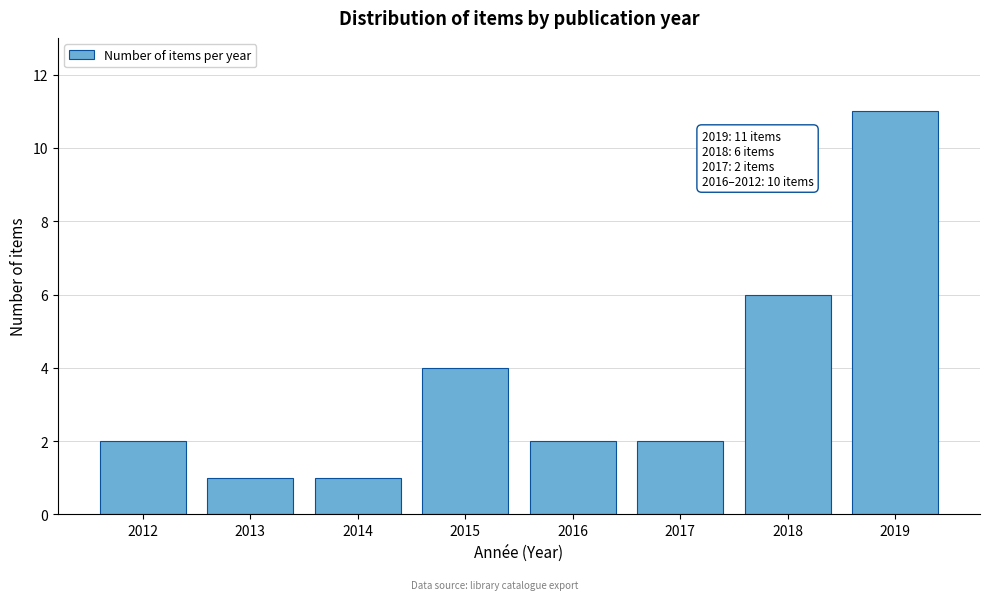

Reading left to right, extract all data points from this chart.

2	1	1	4	2	2	6	11